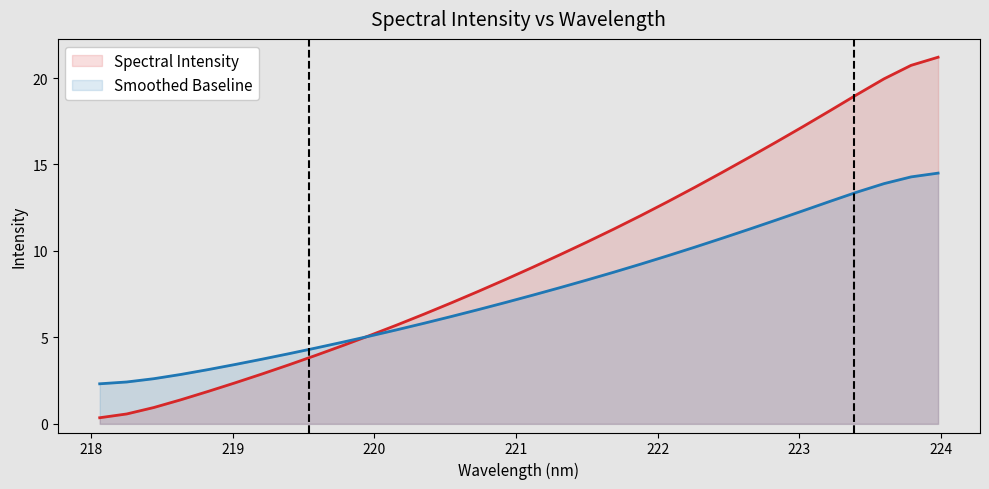

Which series has the largest range (max minus min)?

Spectral Intensity